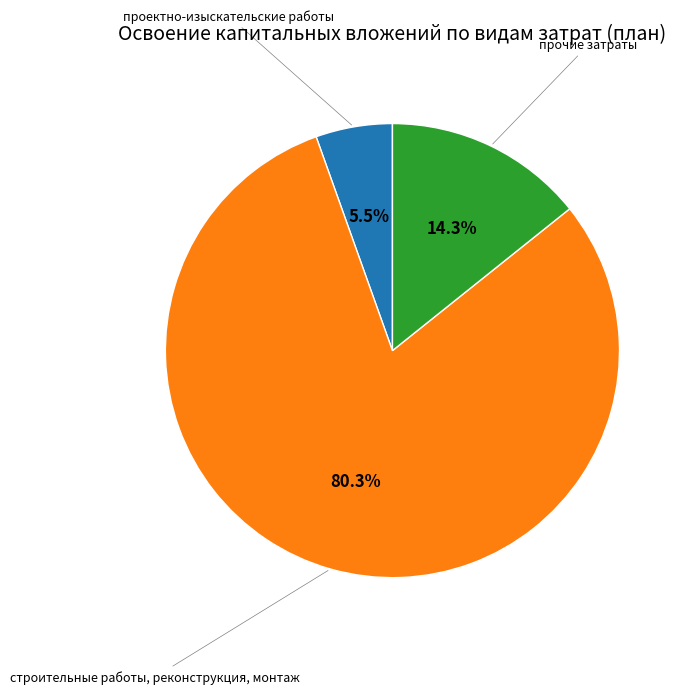

Does any single category account for the majority?

Yes